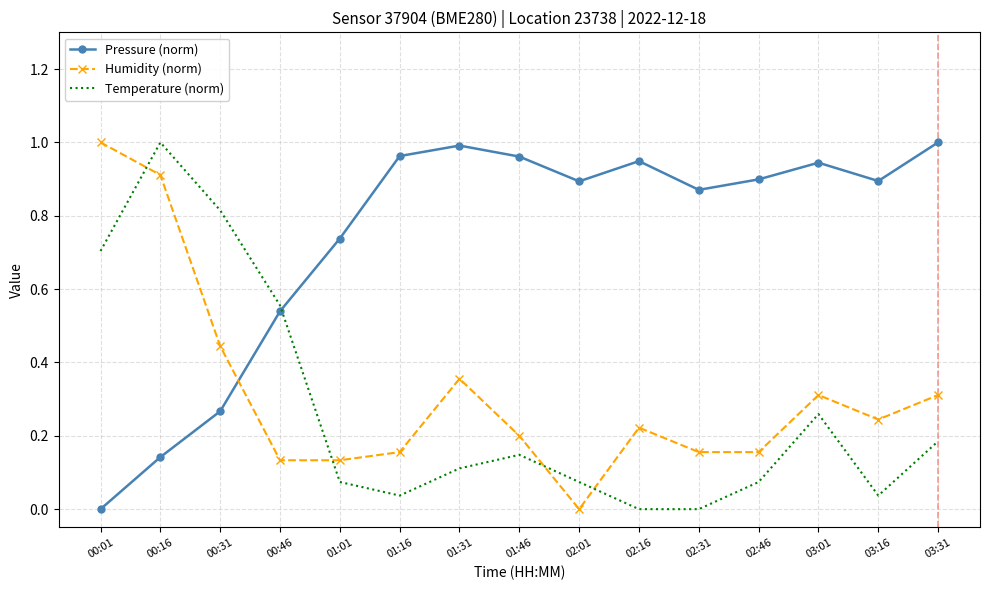

The Temperature (norm) series shows 0.7 at 00:01. True or false?

True